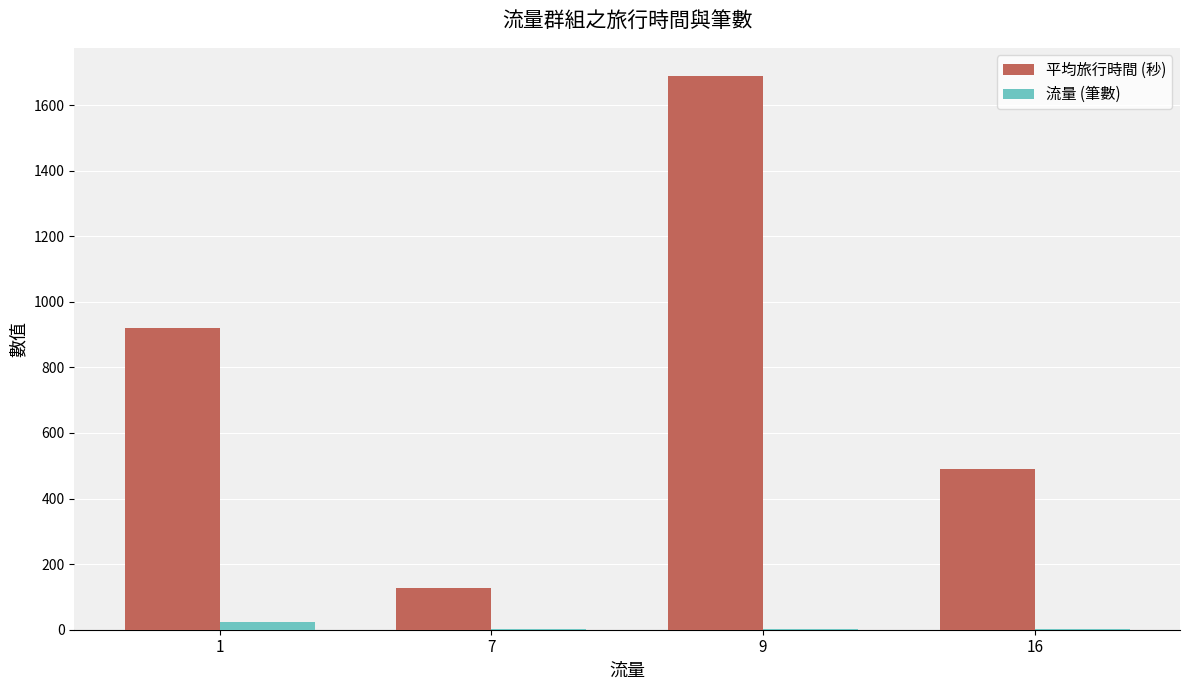

What is the difference between the 平均旅行時間 (秒) values at 1 and 16?

431.0